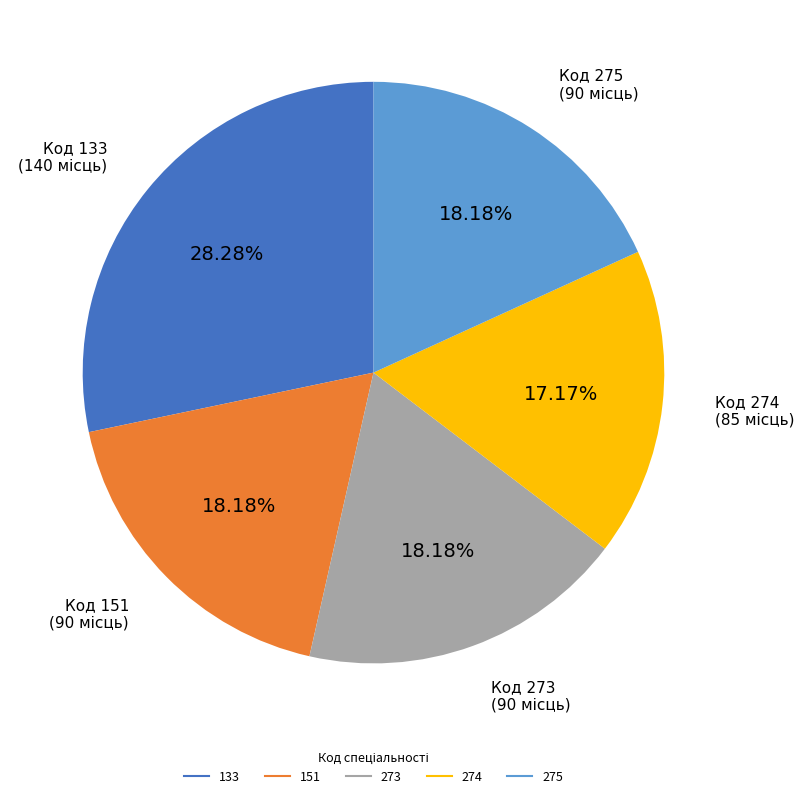

To the nearest percent, what portion does 151 represent?

18%